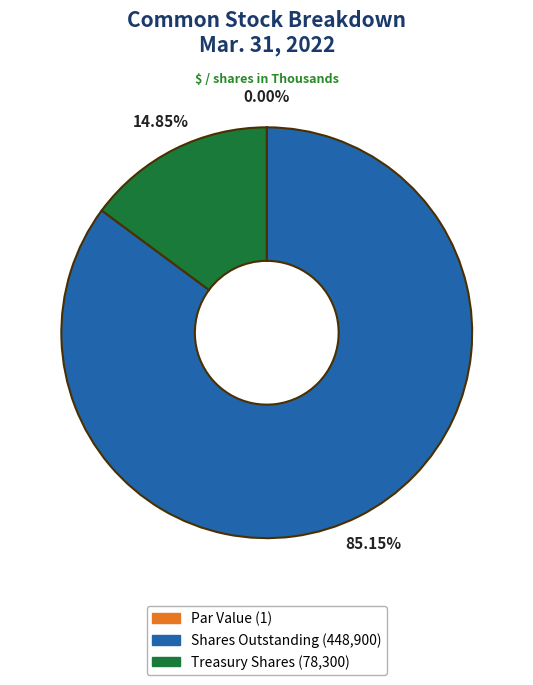

Is there any slice that represents more than half of the pie?

Yes